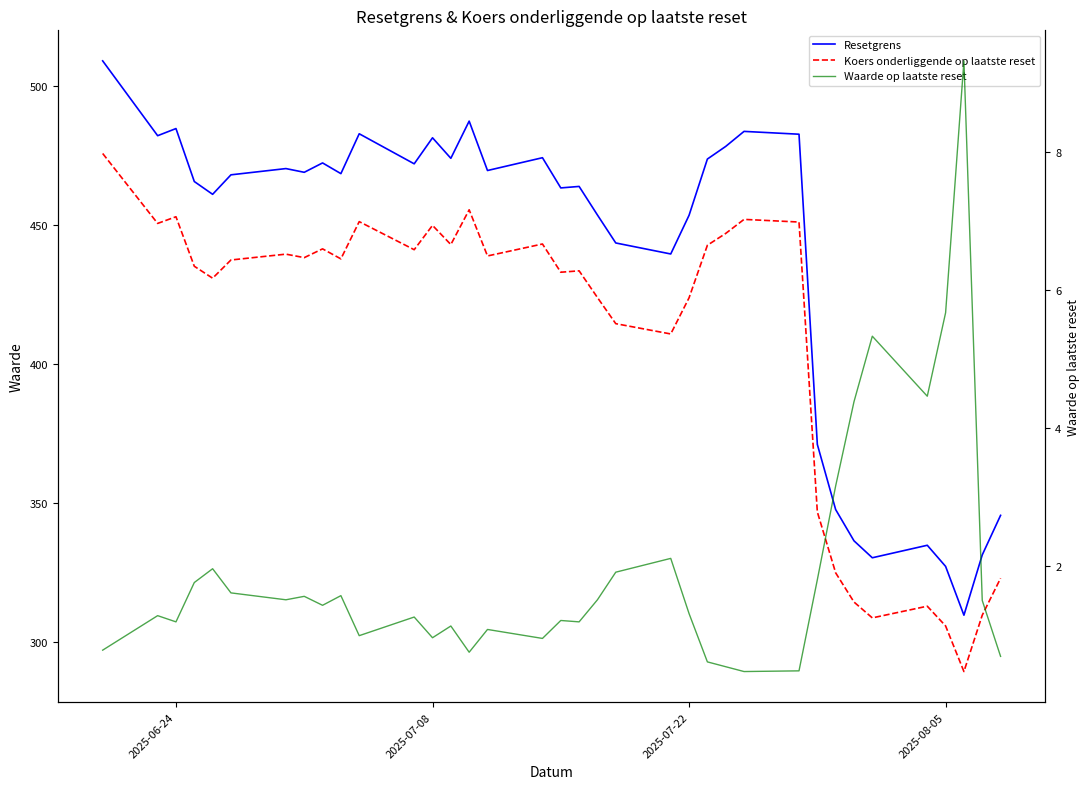

What is the maximum value for Waarde op laatste reset?

9.3